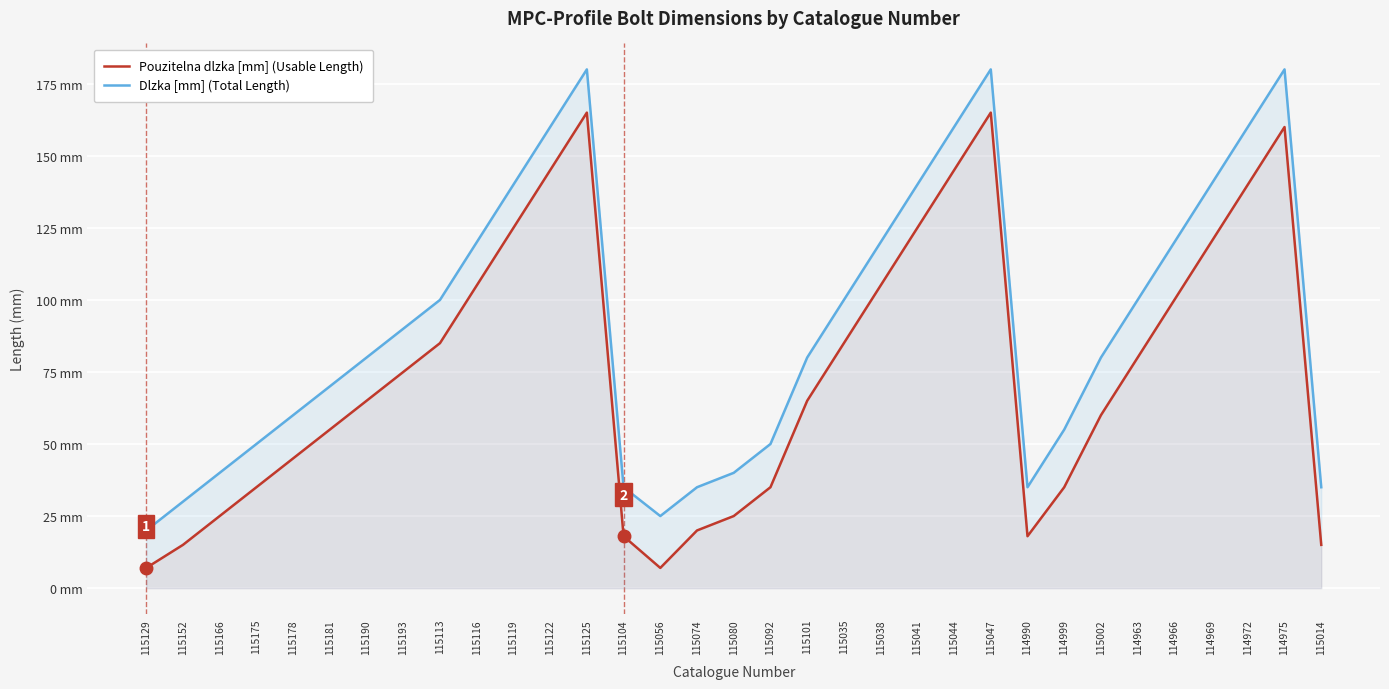

How many lines are shown in the chart?

2